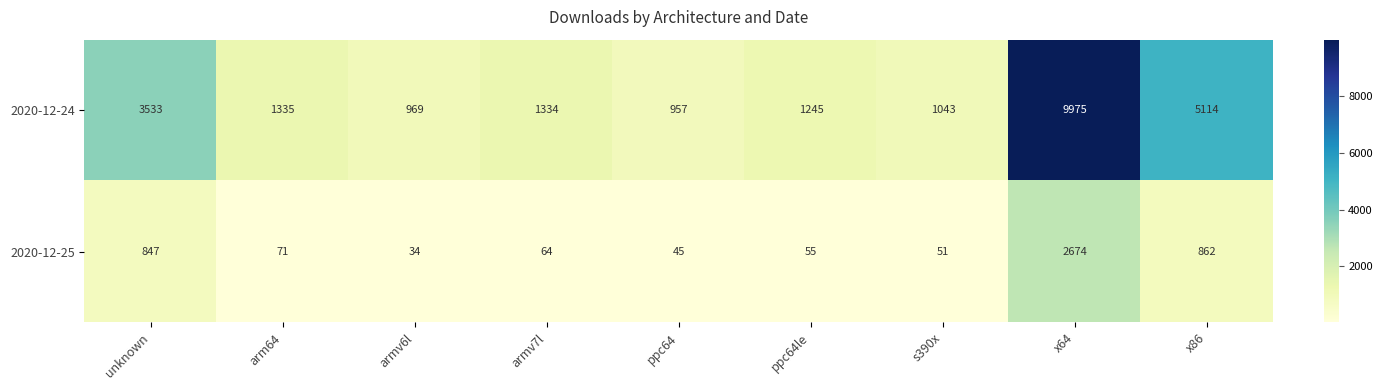

What is the difference between the second highest and second lowest values in the 2020-12-25 series?

817